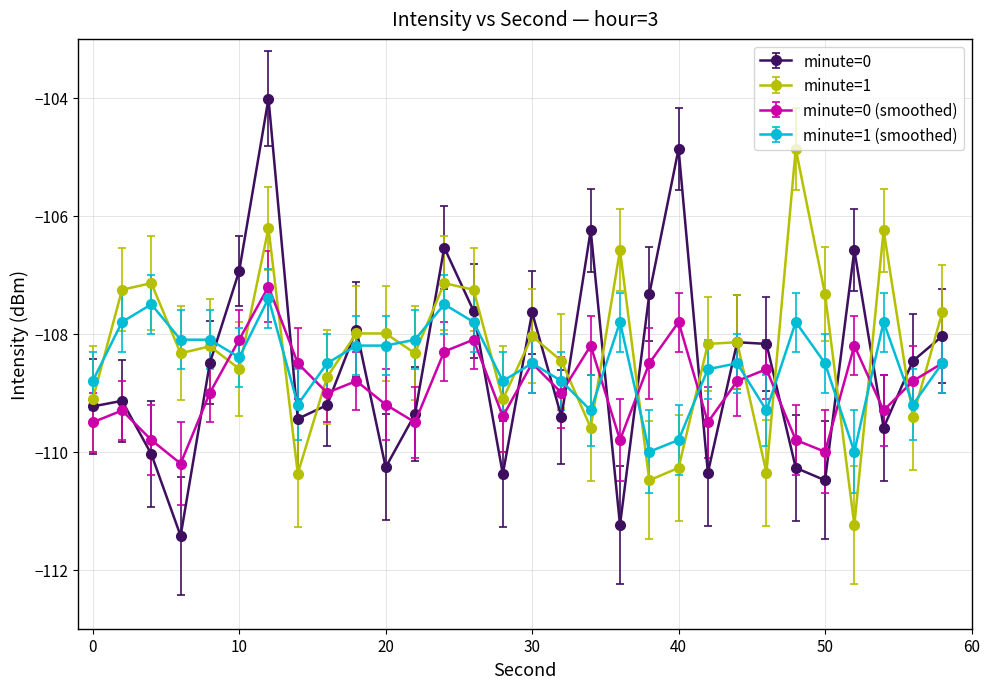

What is the average value of the minute=0 series?

-108.6